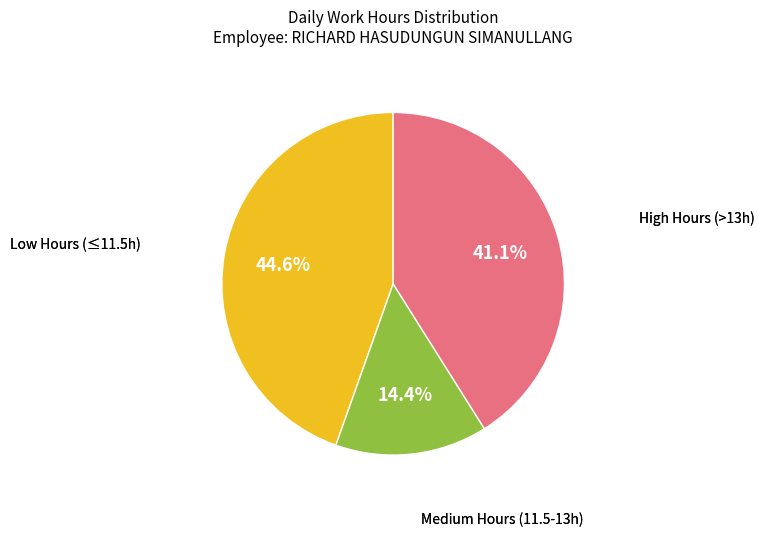

Is there any slice that represents more than half of the pie?

No